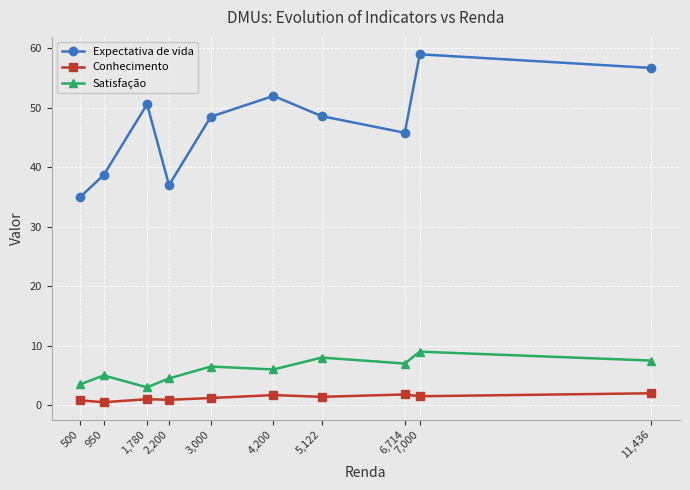

How many lines are shown in the chart?

3